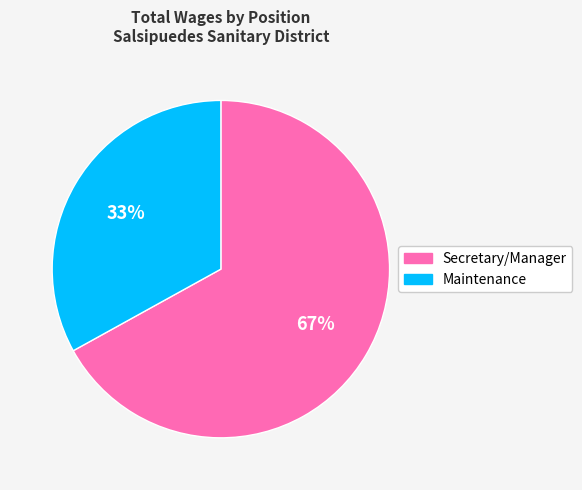

What is the largest slice in the pie chart?

Secretary/Manager